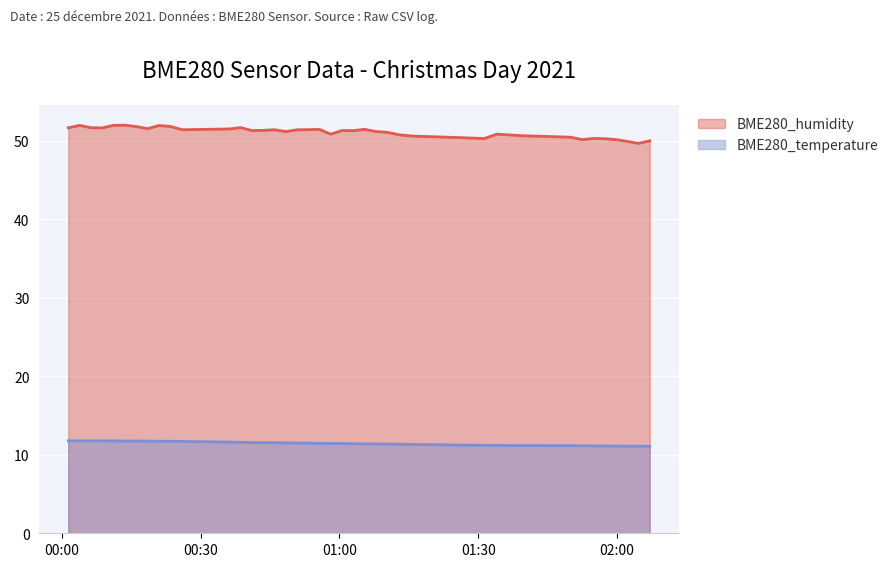

Rank the series by their average value, from highest to lowest.

BME280_humidity, BME280_temperature